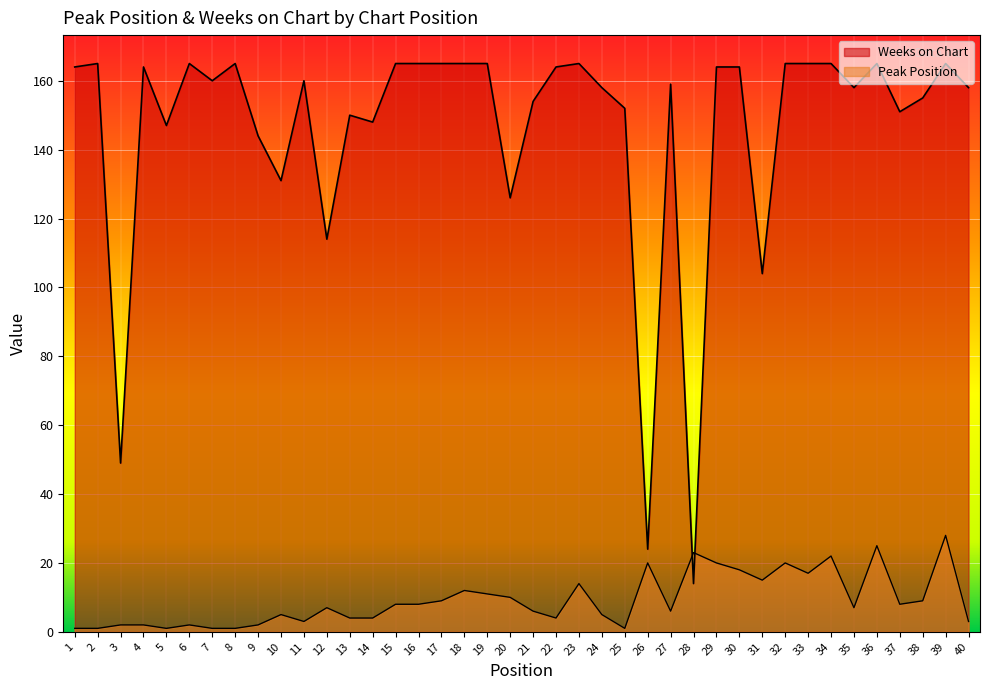

Rank the series at 40 from highest to lowest value.

Weeks on Chart, Peak Position